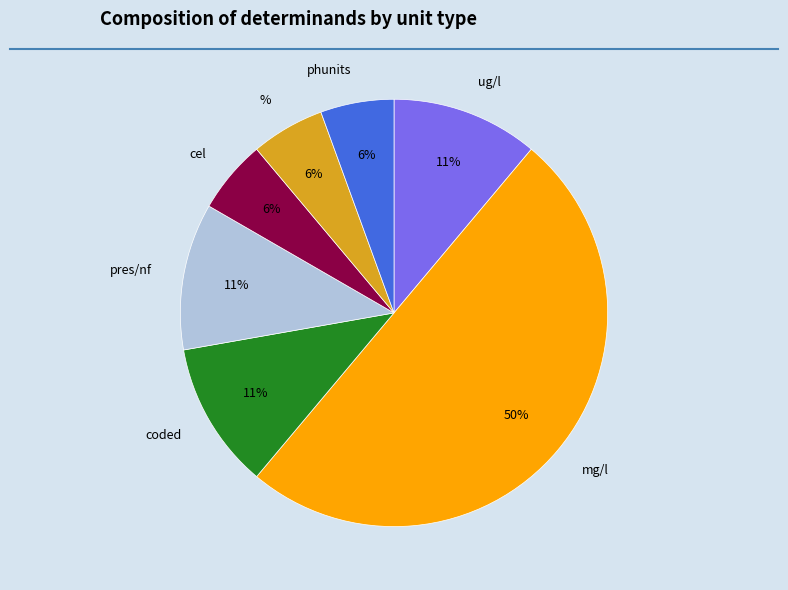

True or false: % accounts for 22% of the total.

False